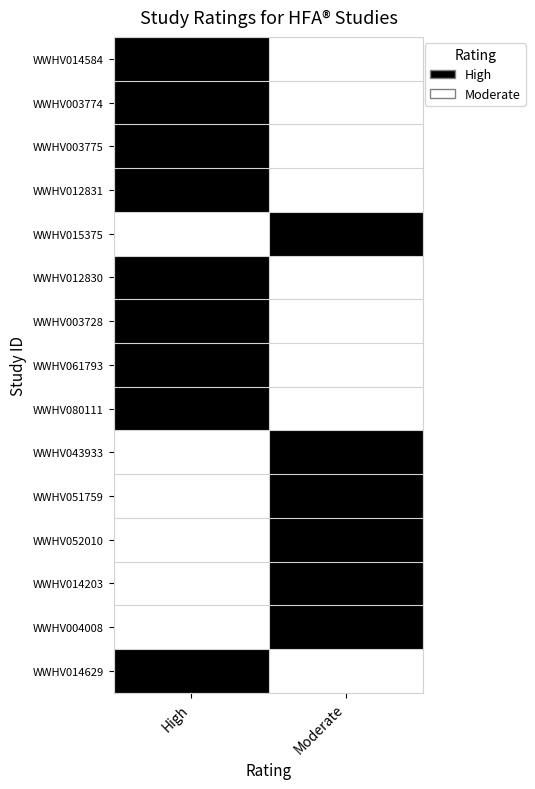

What is the greatest value displayed?

1